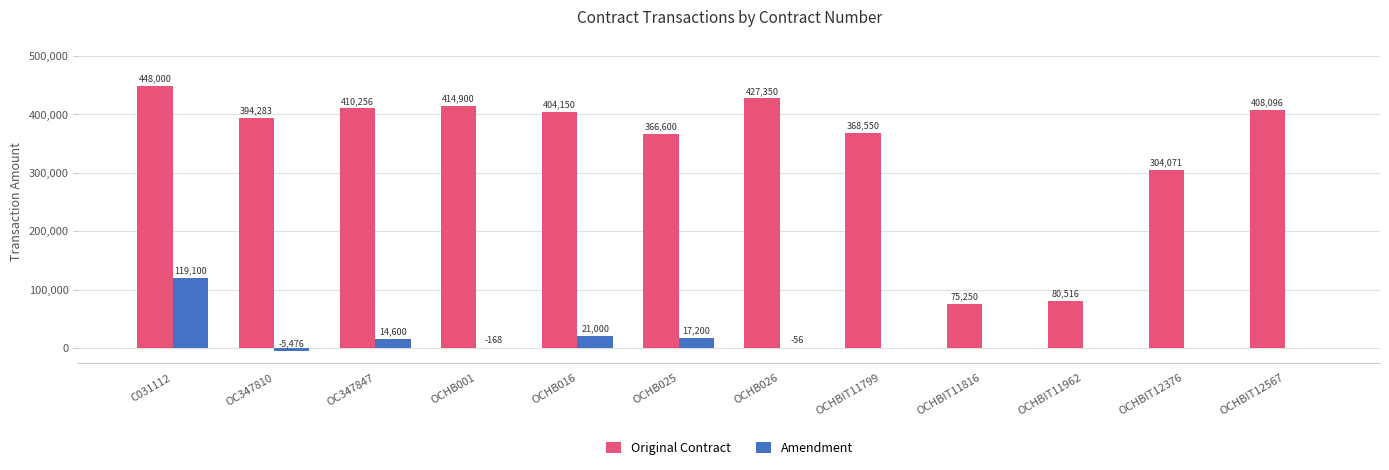

The value of Amendment at C031112 is 31891.4. True or false?

False